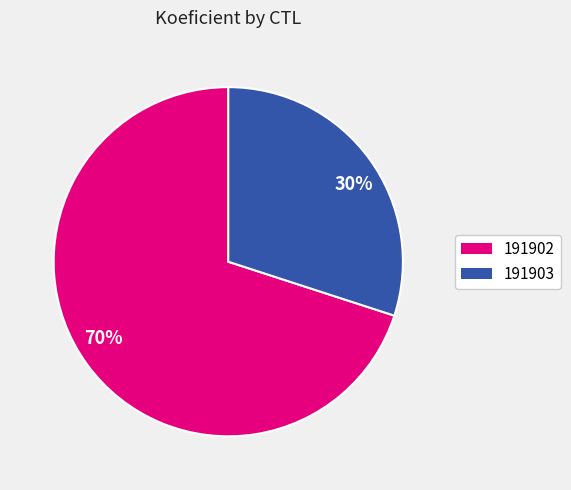

To the nearest percent, what is the difference between the 70% and 30% slice percentages?

40%